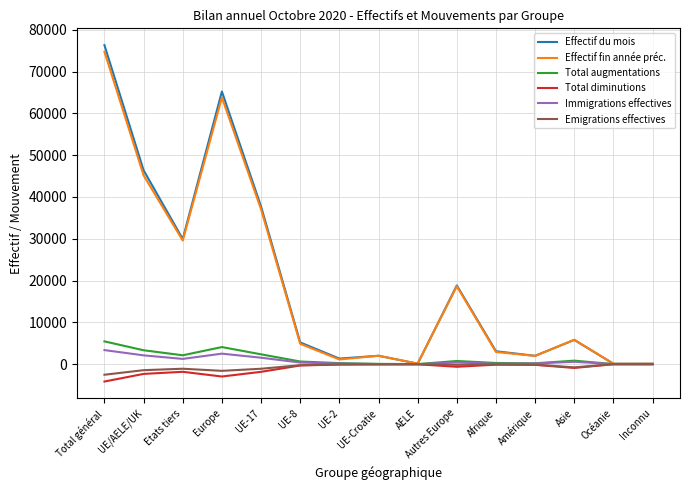

Is it true that Effectif fin année préc. equals 24033 at UE/AELE/UK?

False